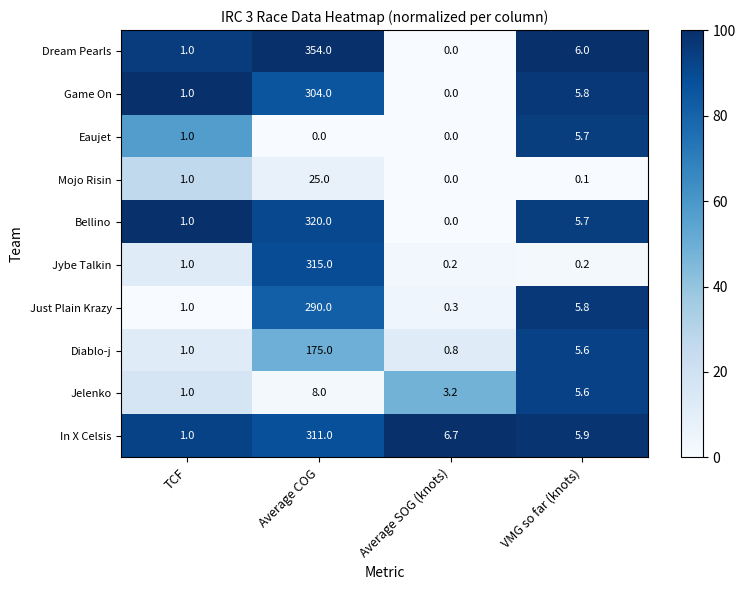

At which label does Game On first exceed 5?

Average COG